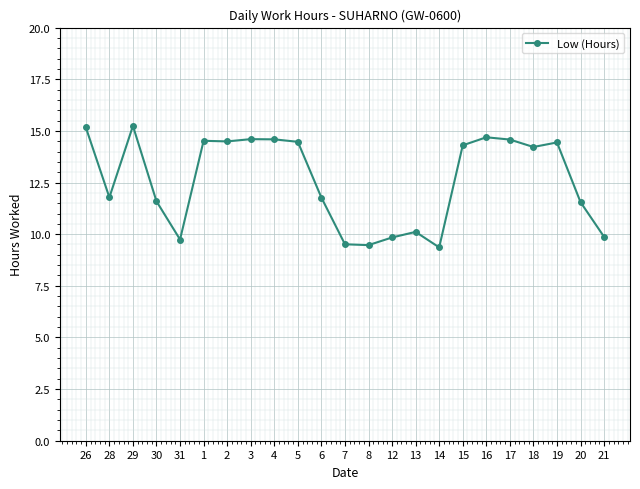

The chart shows a value of 3.7 at 3. True or false?

False